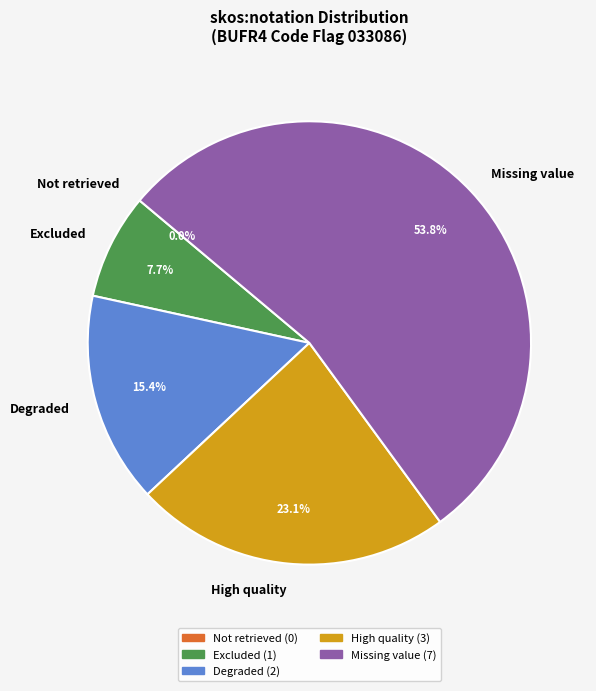

Do High quality and Not retrieved together represent more than half of the pie?

No